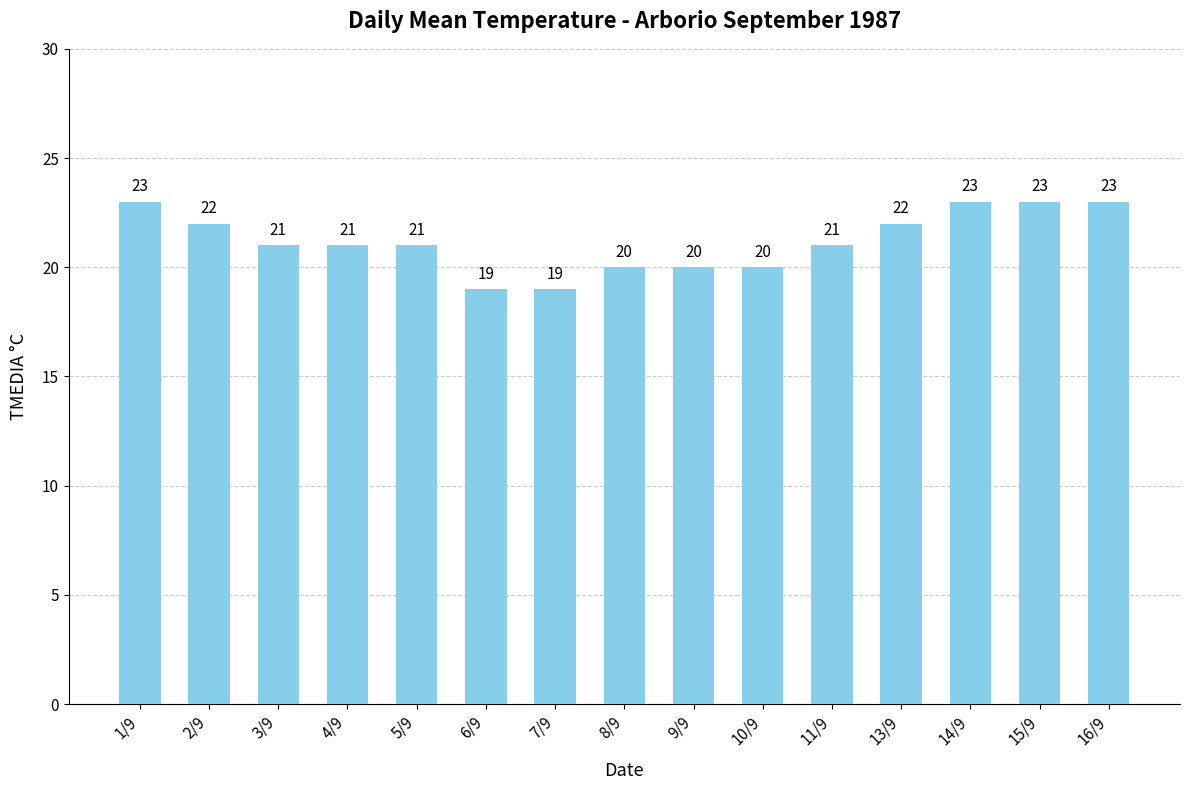

Count the values in the range 20 to 23.

13